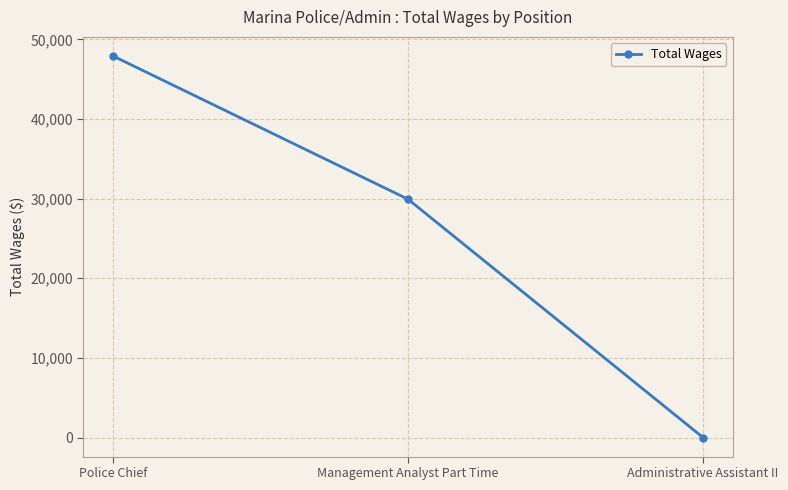

Does the chart have visible grid lines?

Yes